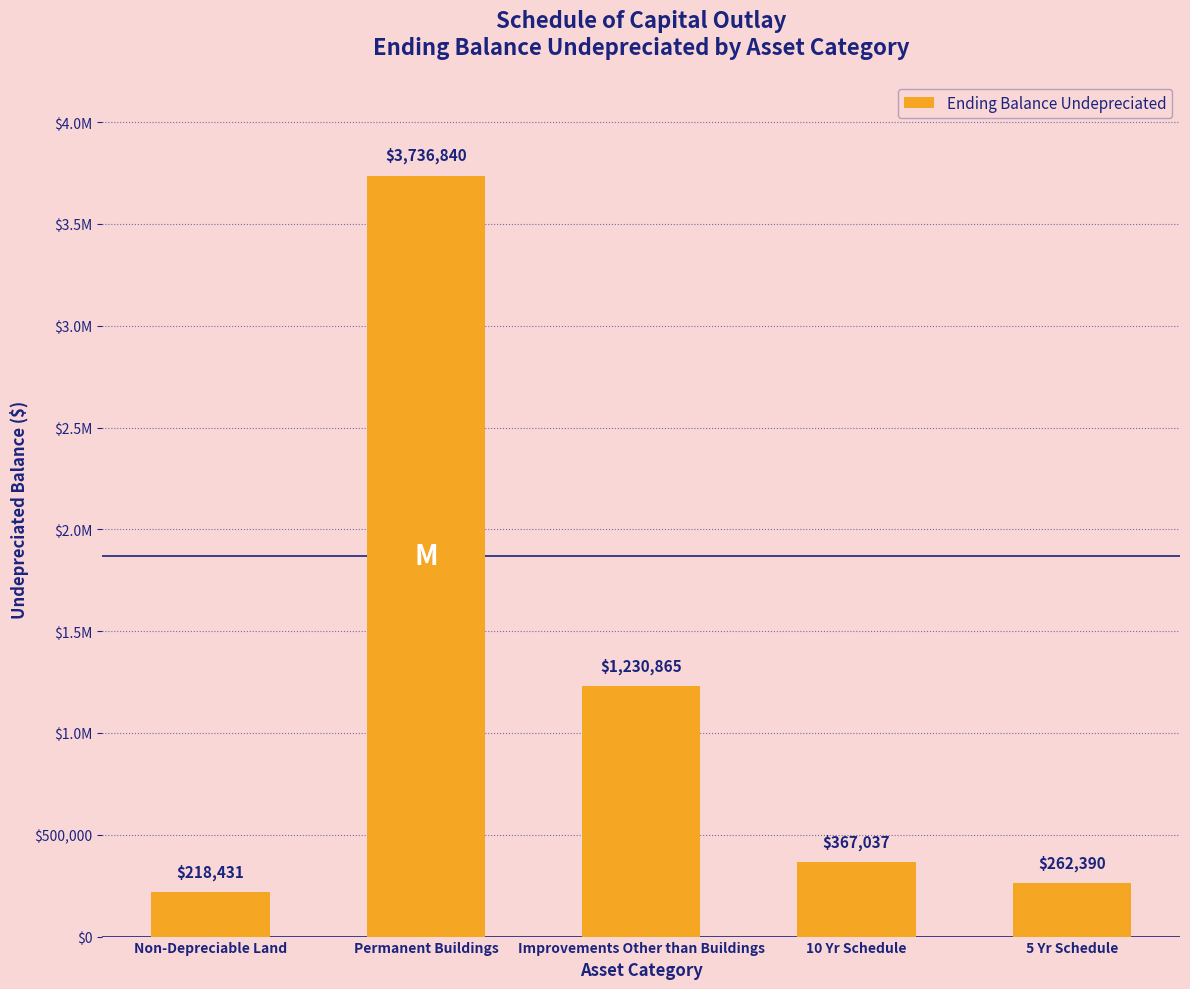

Are the bars horizontal?

No